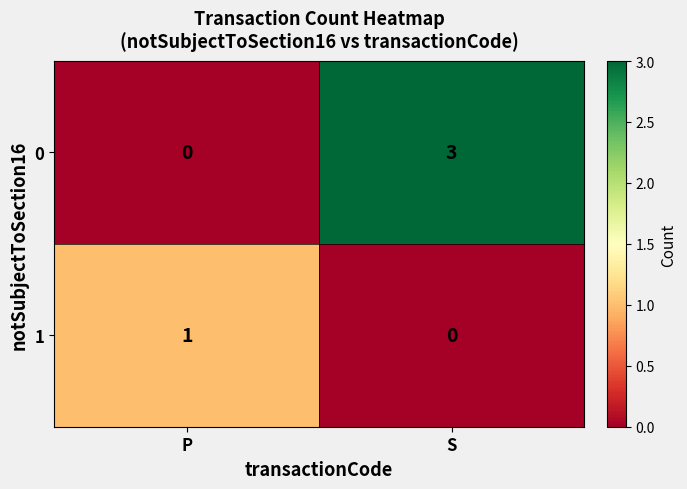

Reading left to right, what are all the values shown in this chart?

0: 0	3
1: 1	0